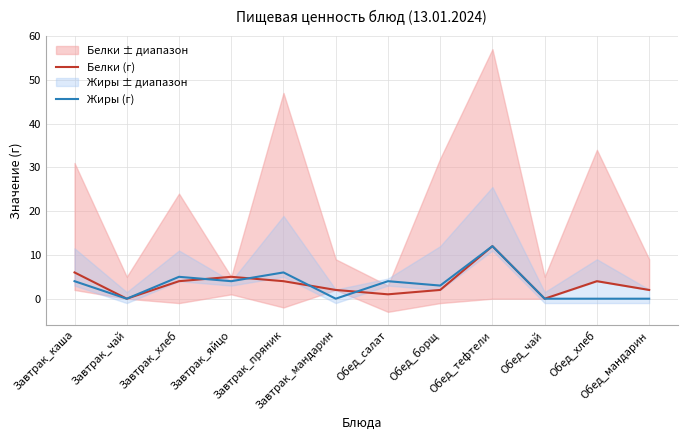

What position from the left is Завтрак_хлеб?

3